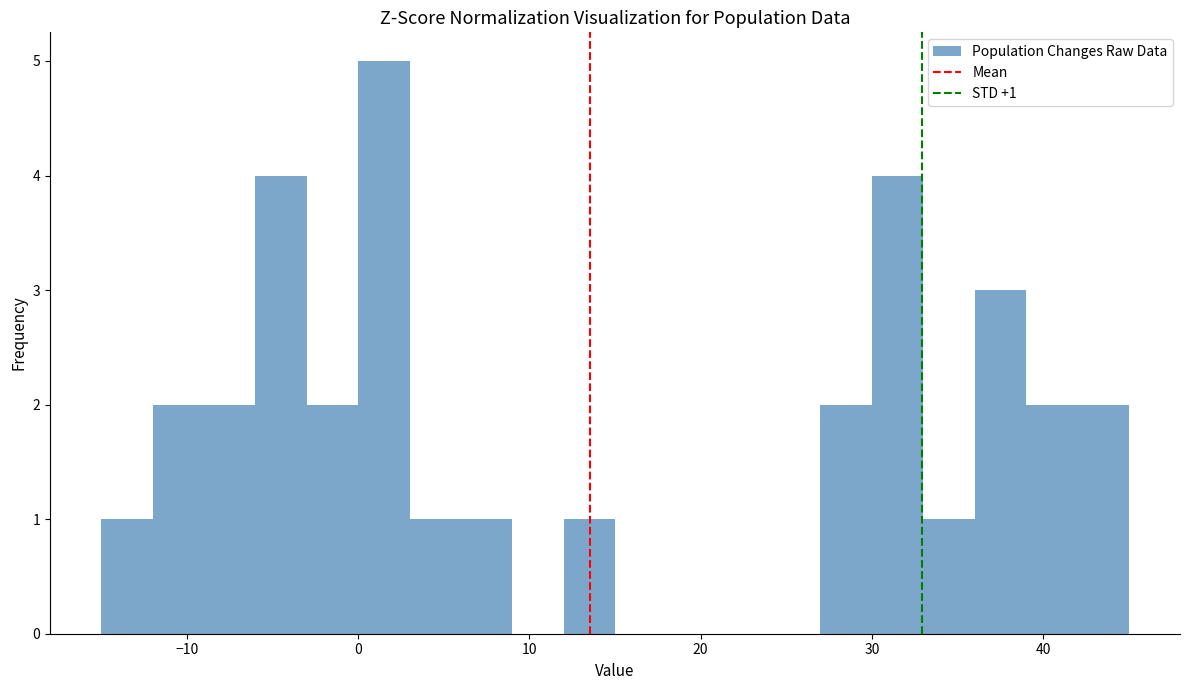

Around what value on the x-axis is the tallest bar? Give the approximate position of its centre, as read against the axis.

2